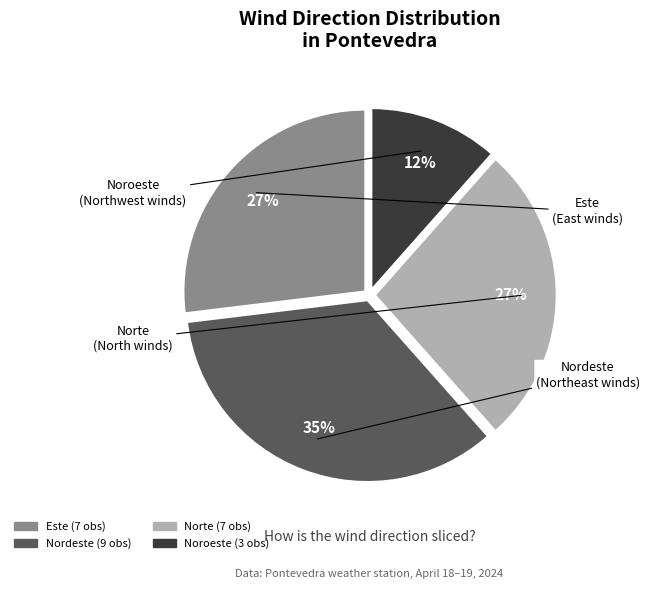

Is there a majority slice in this chart?

No